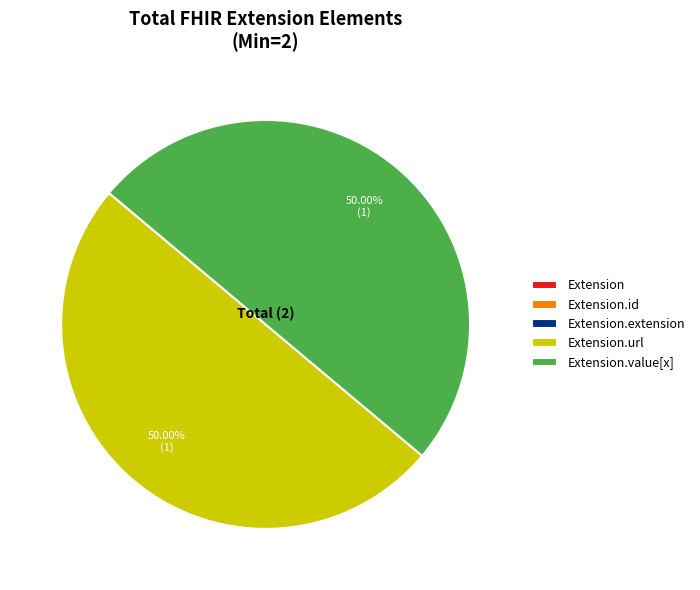

To the nearest percent, what portion does Extension.value[x] represent?

50%